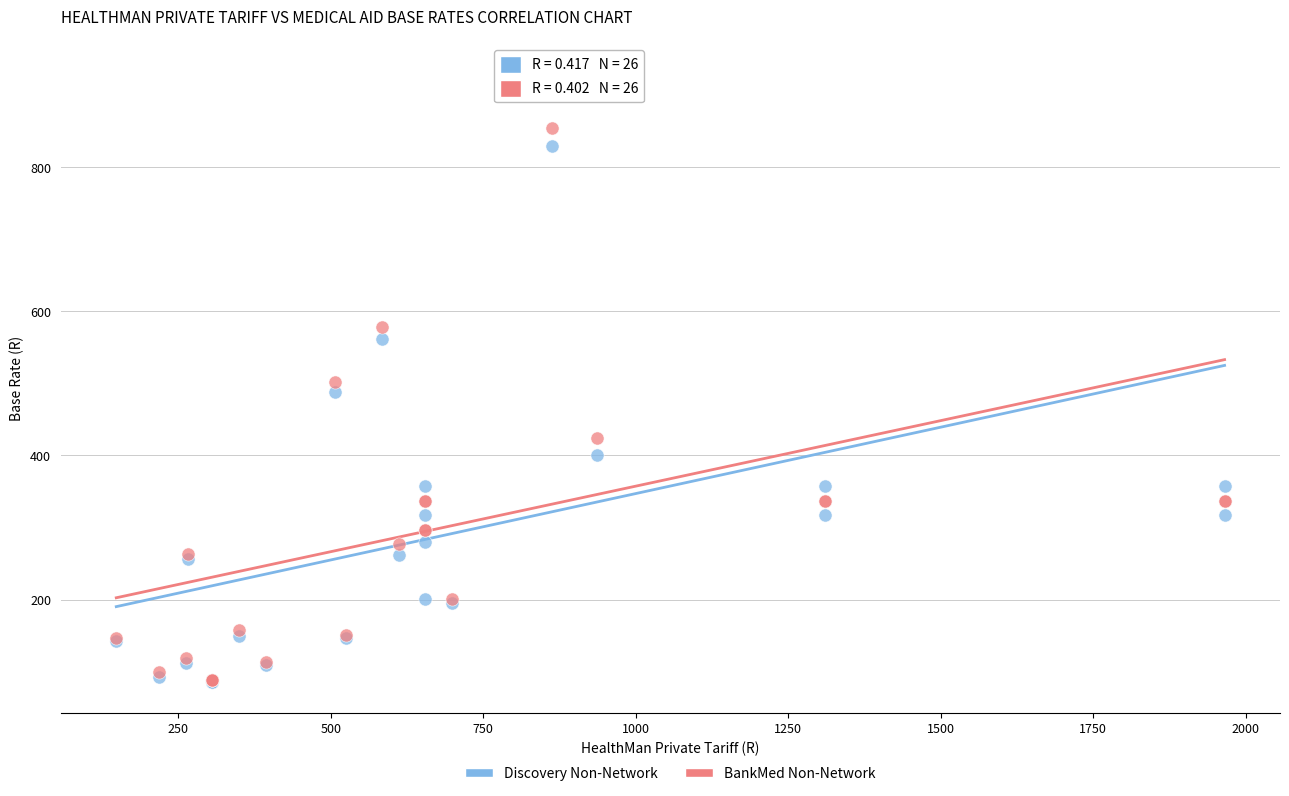

Which series has the widest spread of Y values?

BankMed Non-Network